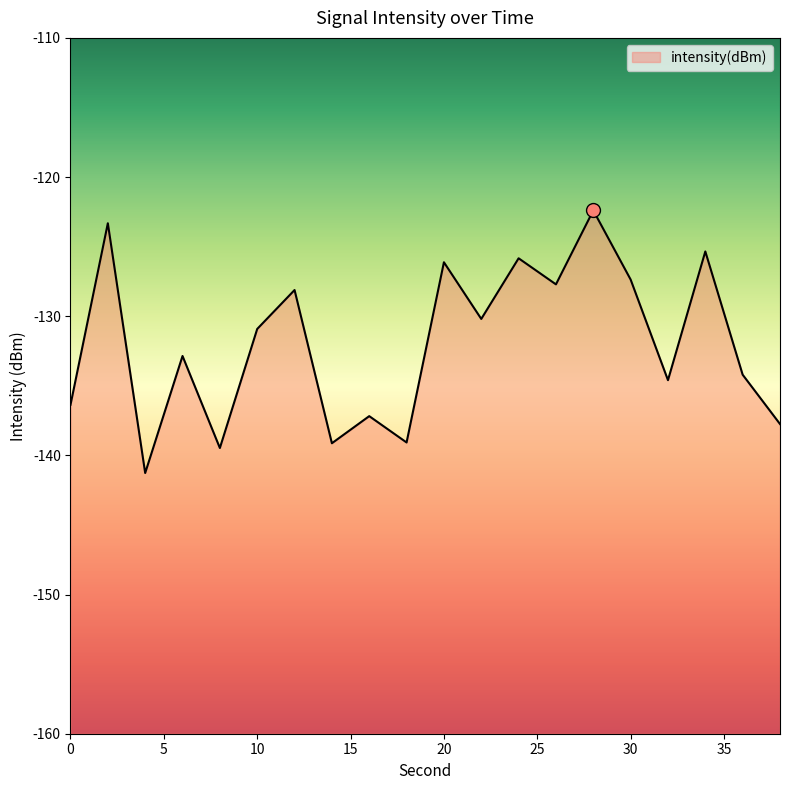

What is the change in value from 32 to 36?

+0.4